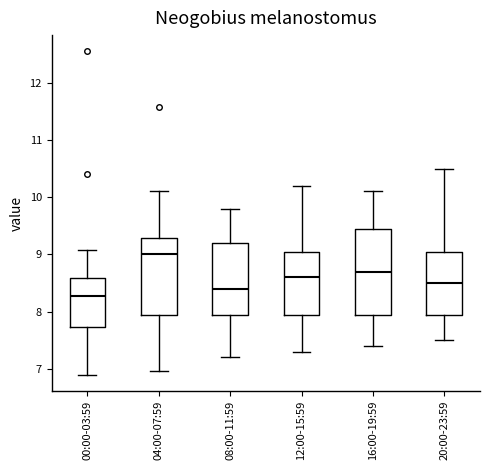

Where does the lower whisker of the box for 08:00-11:59 end on the y-axis? The values are not printed on the chart, so give them approximately, as read against the axis.

7.2